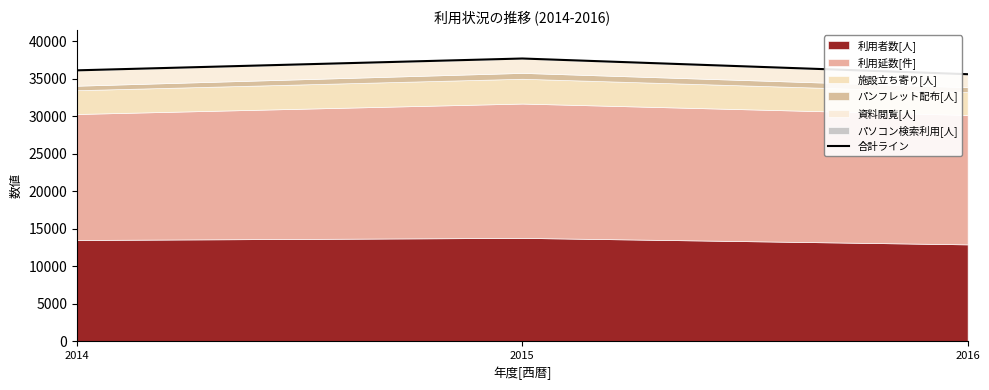

How many data points are above 36130?

1